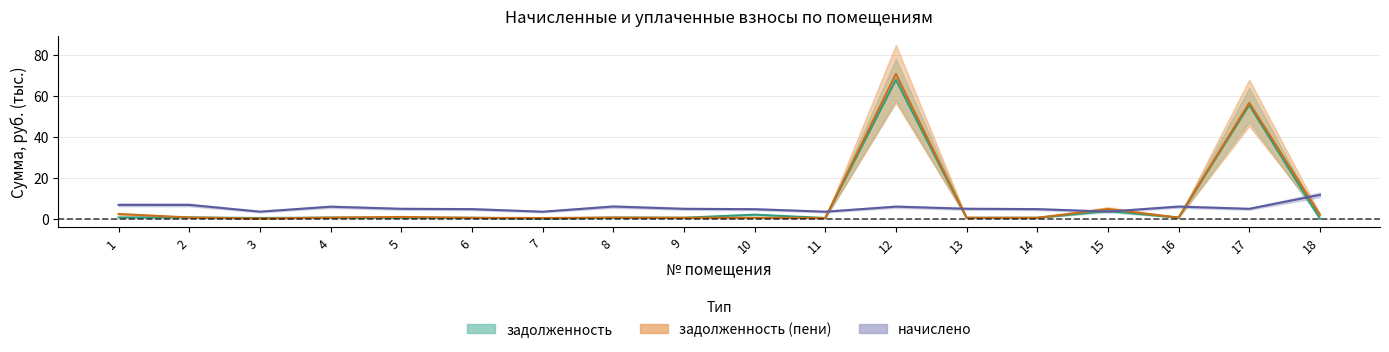

What is the spread (max minus min) of values at 9?

4.4